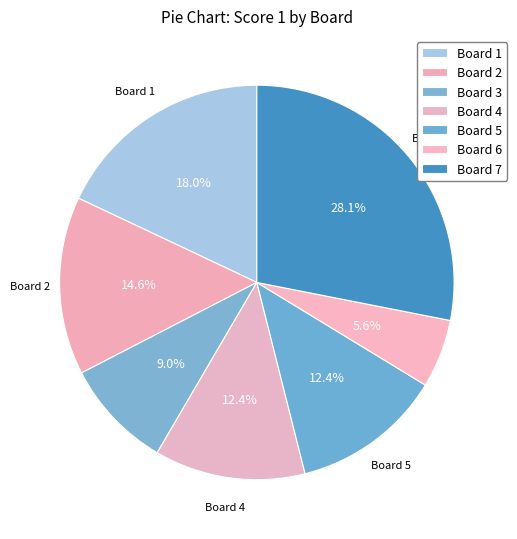

Does Board 5 account for over 50% of the chart?

No